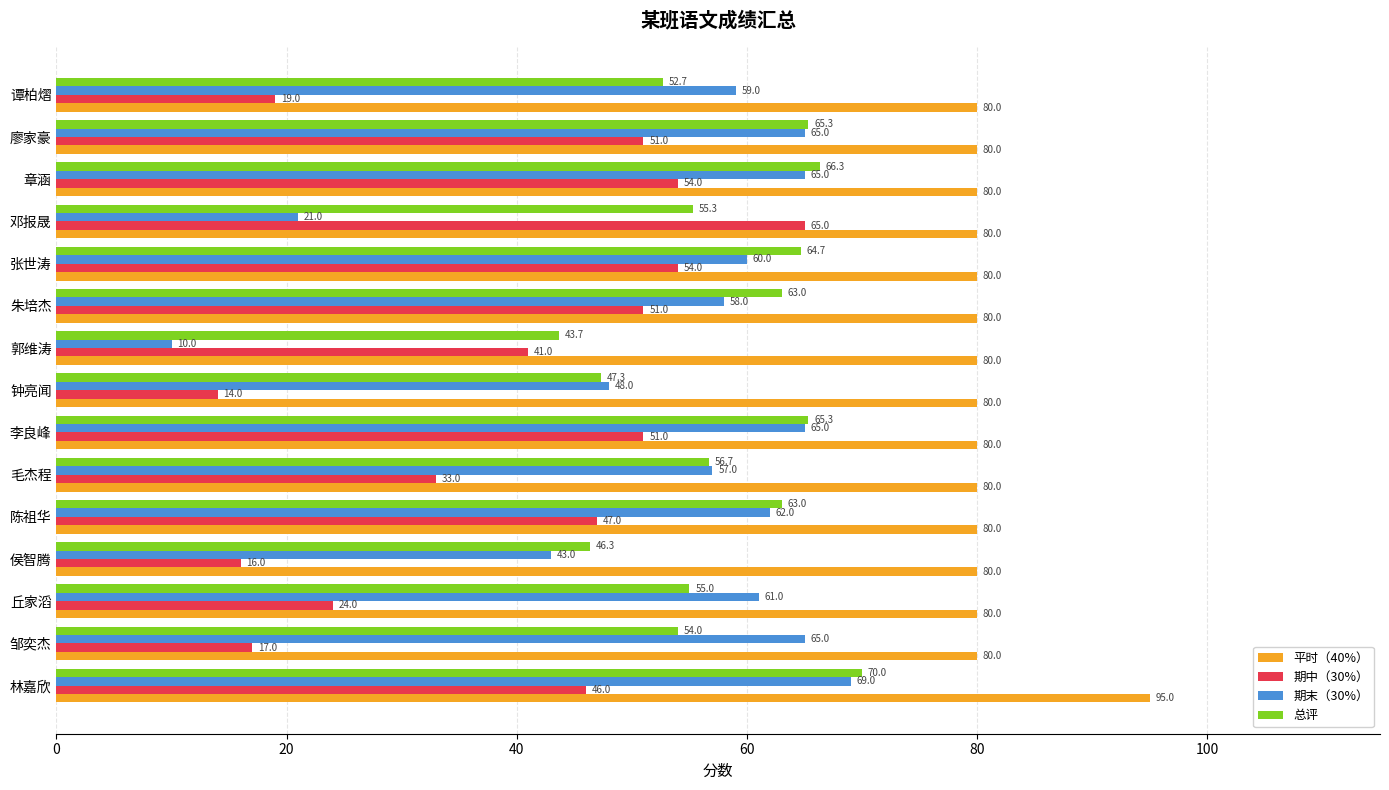

Which series changed the most between 钟亮闻 and 谭柏熠?

期末（30%）